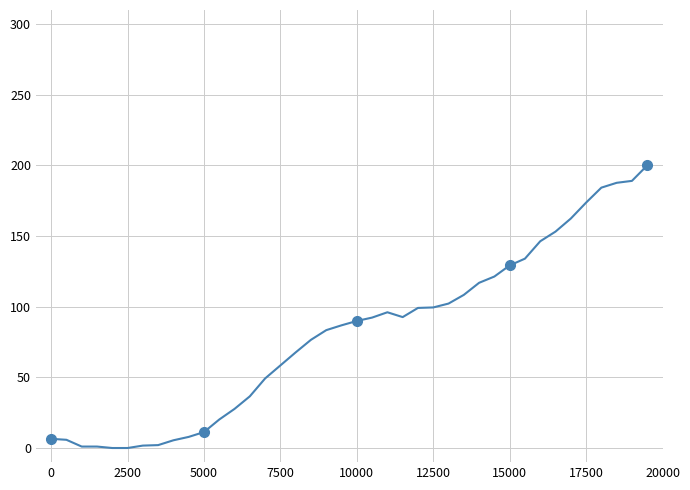

The value at 18 is 83.4. True or false?

True